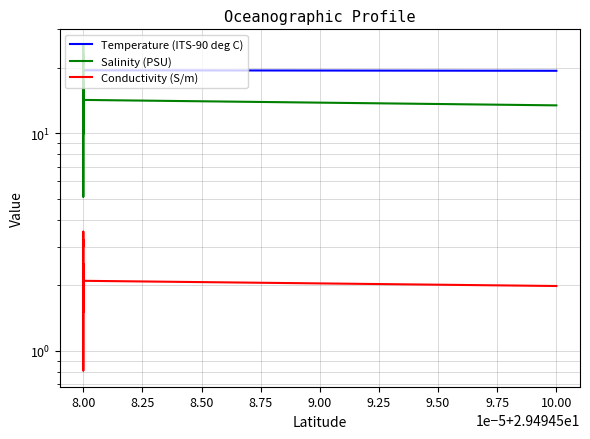

Is this an area chart (filled region under the line)?

No